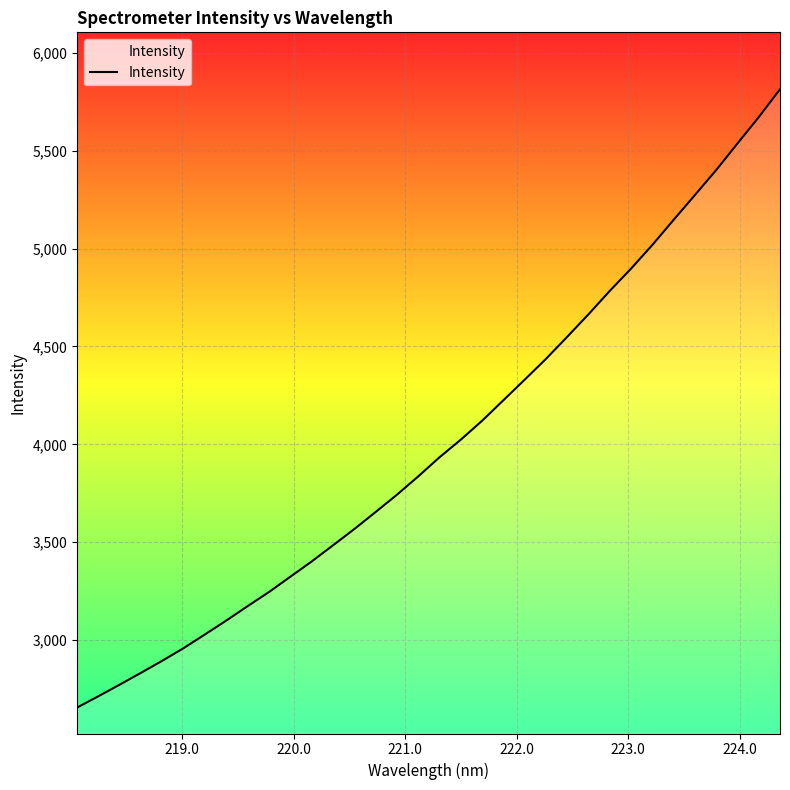

What is the maximum value shown in the chart?

5815.0